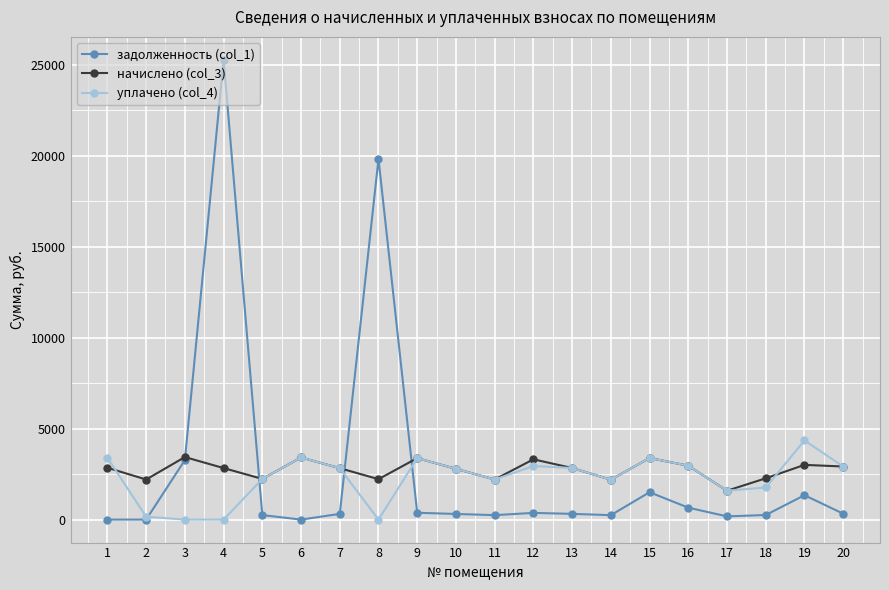

The уплачено (col_4) series shows 3401.0 at 1. True or false?

True